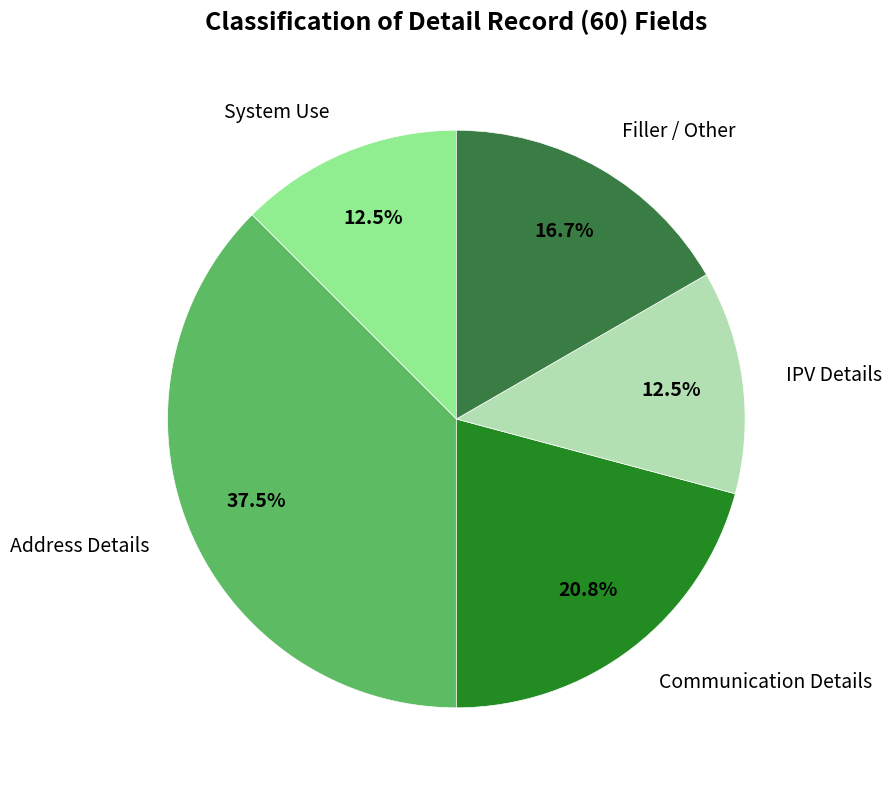

To the nearest percent, what is the difference between the System Use and Communication Details slice percentages?

8%